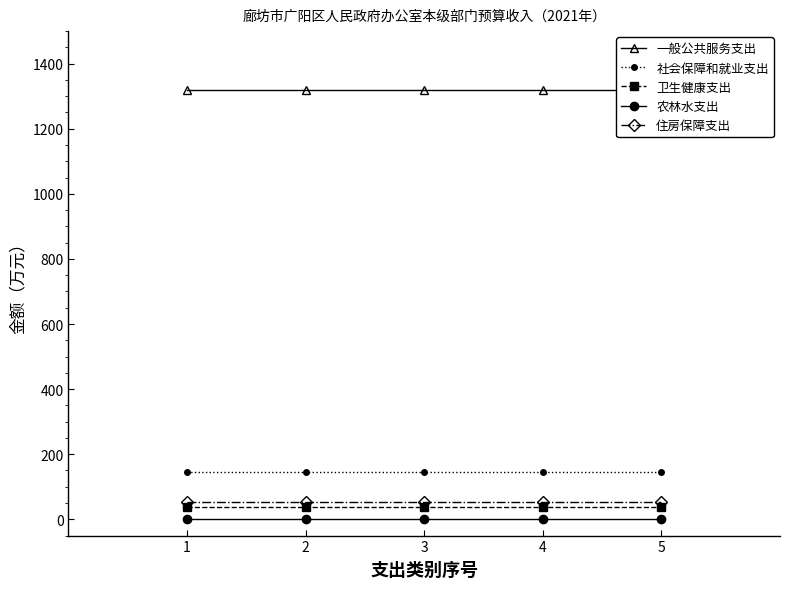

What is the total value across all series at 2?

1555.7